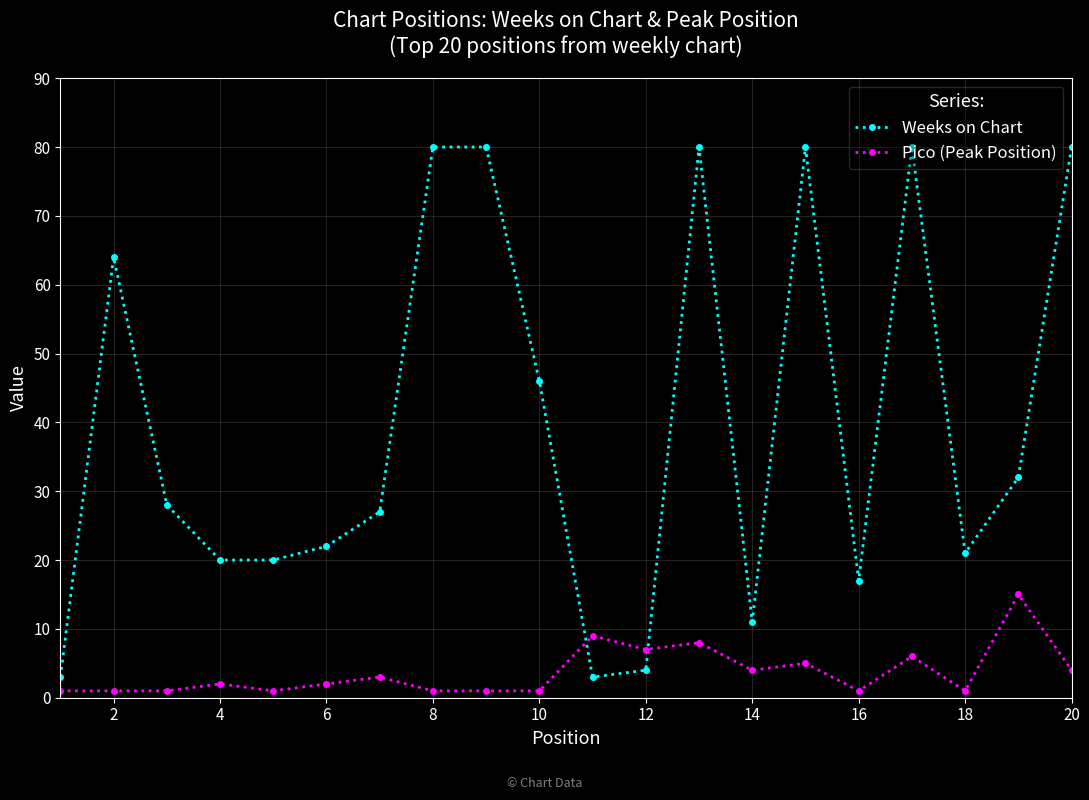

Does the chart have visible grid lines?

Yes